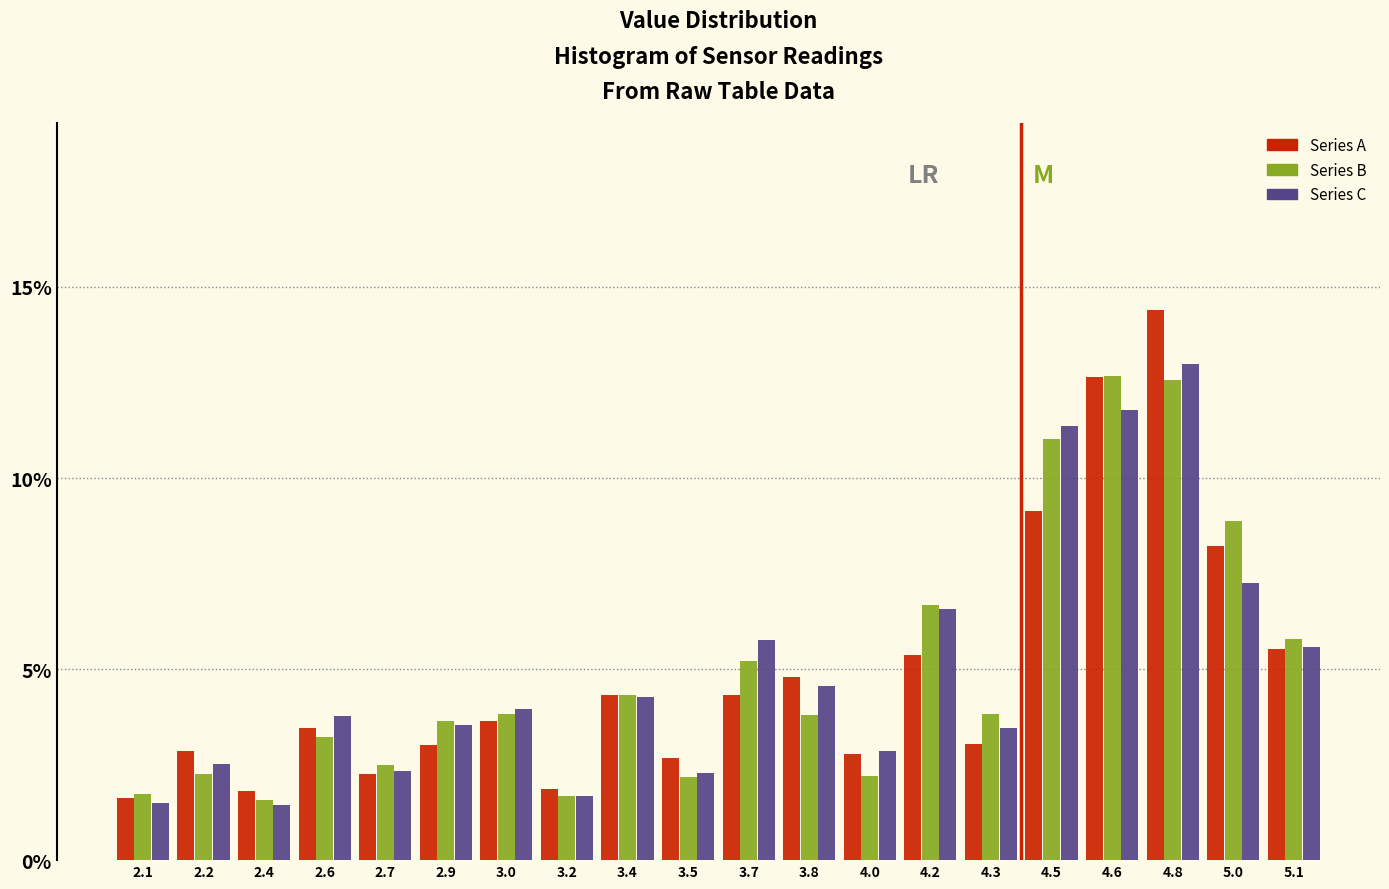

What is the maximum value shown in the chart?

14.3